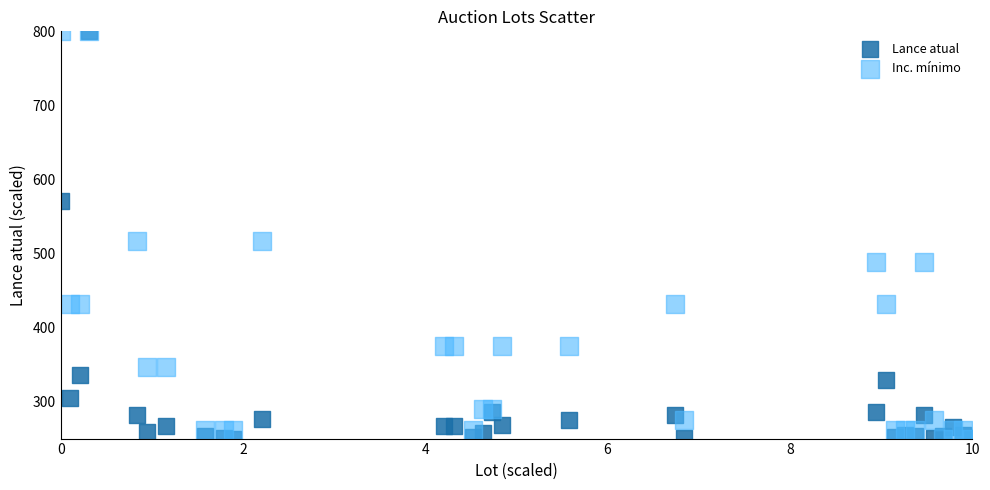

What are all the series names shown in the legend?

Lance atual, Inc. mínimo